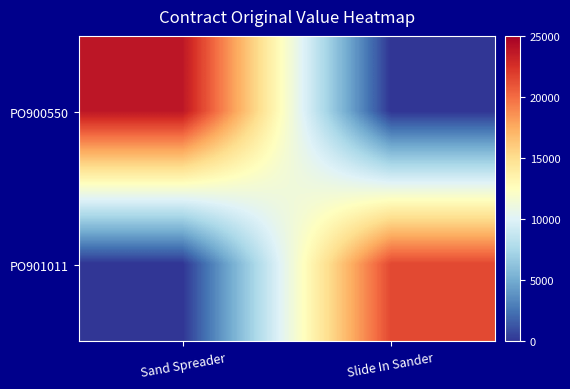

Reading left to right, list all the values displayed in this chart.

PO900550: Sand Spreader=23800	Slide In Sander=0
PO901011: Sand Spreader=0	Slide In Sander=21480